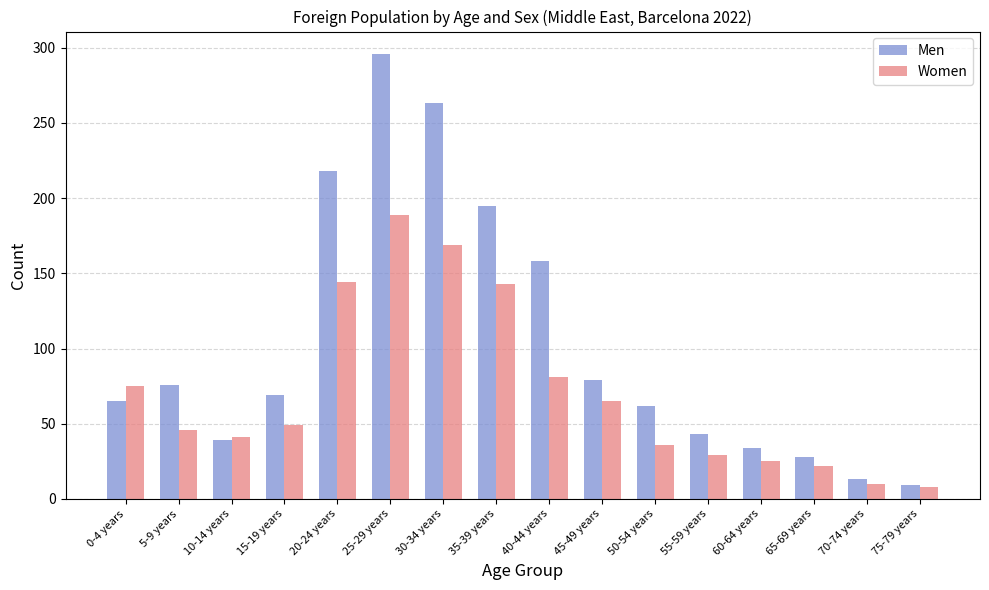

How many bars are there in total?

32